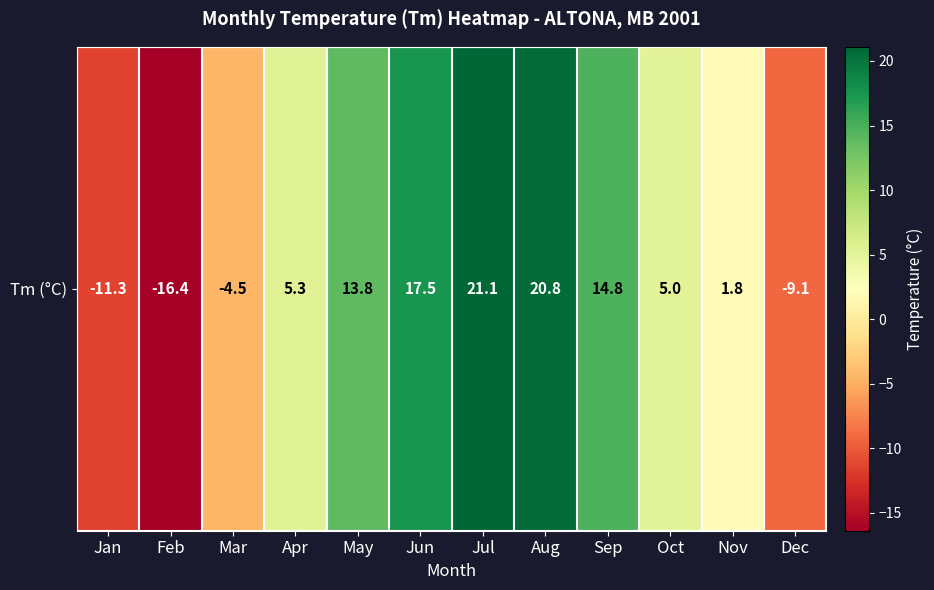

What is the smallest value displayed?

-16.4